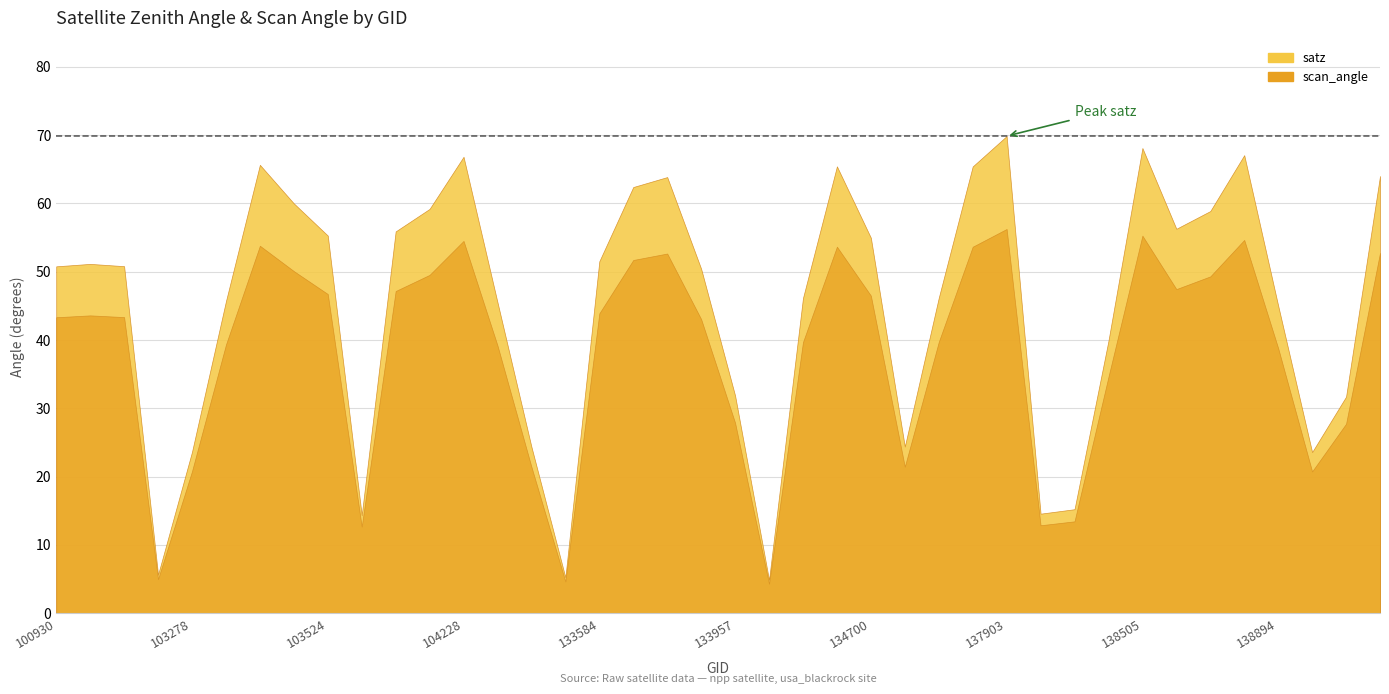

How many distinct data groups are displayed?

1